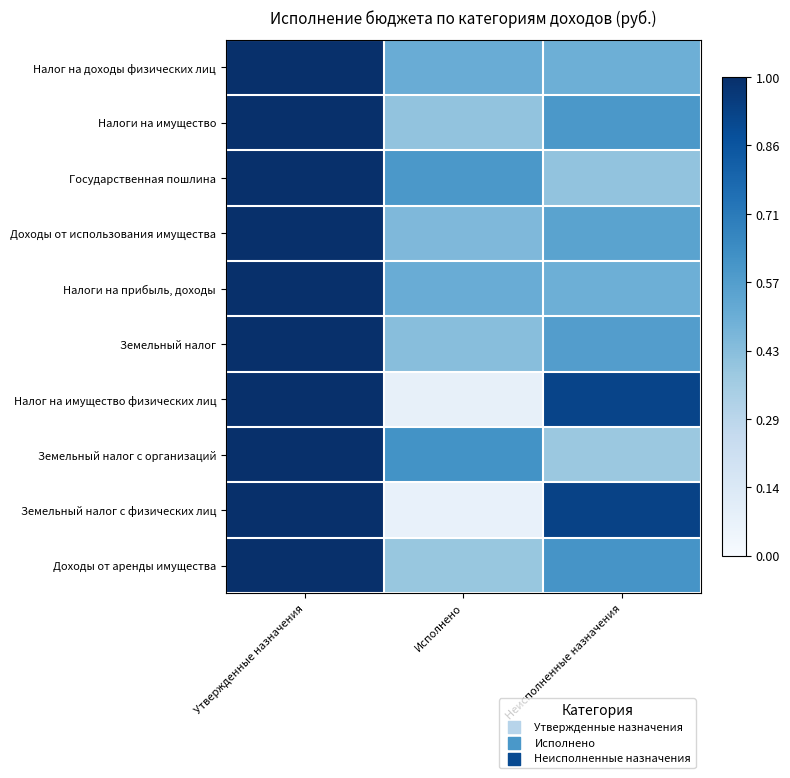

Which series has the largest total across all categories?

Налог на доходы физических лиц